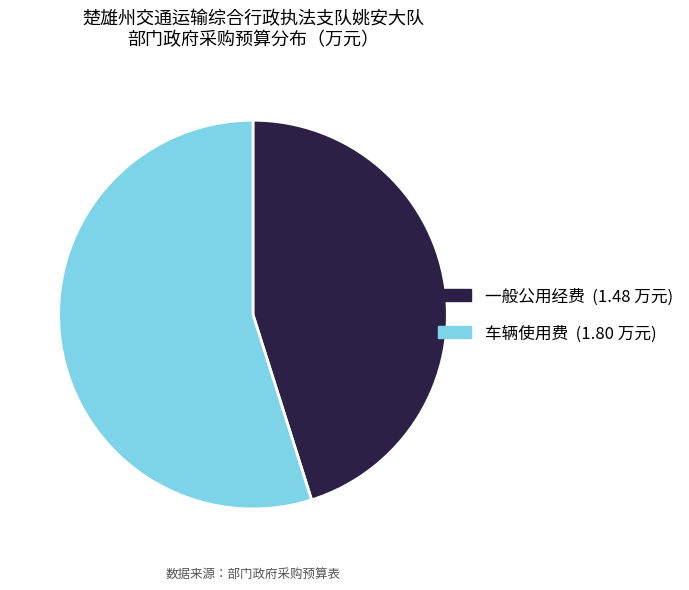

Is it true that 车辆使用费 is 49% of the pie?

False